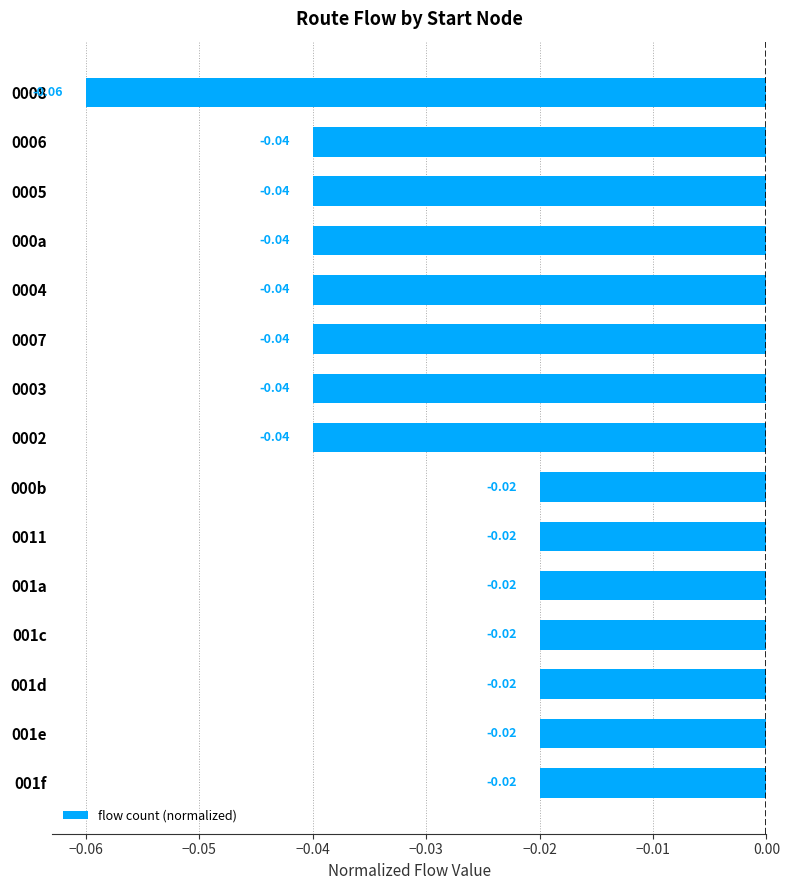

How many data points does each series have?

15